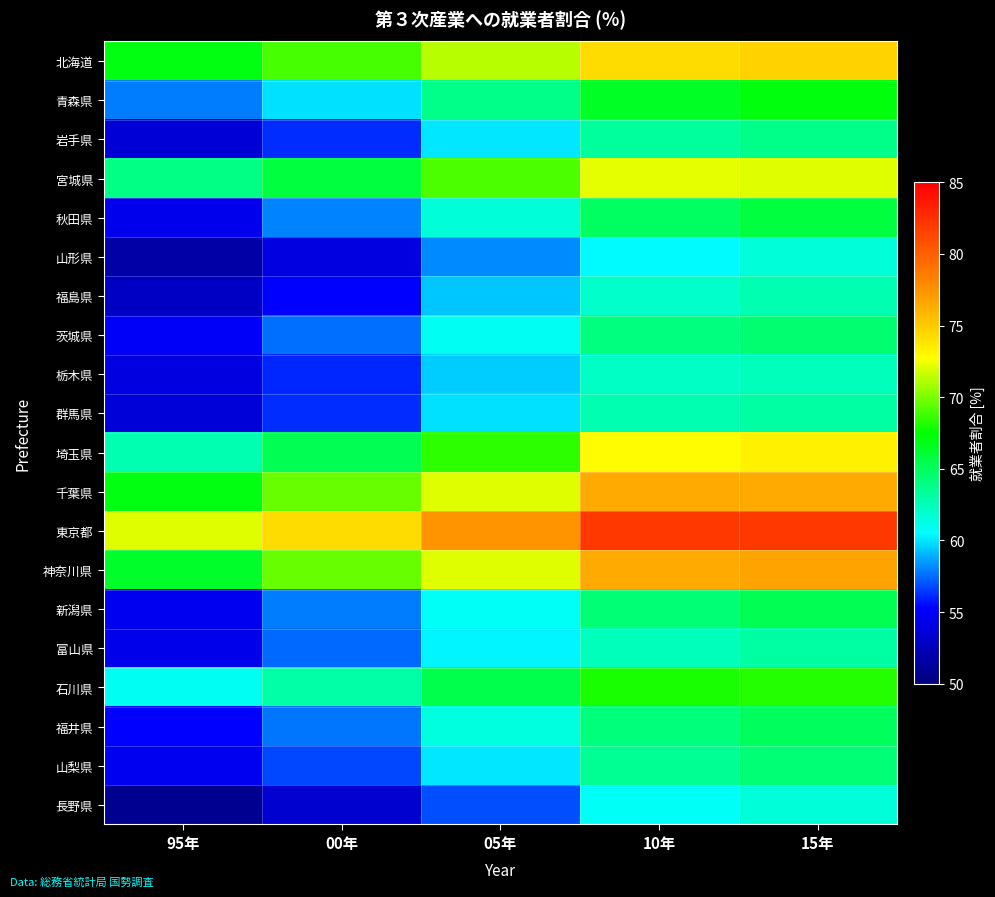

How many series are shown in this chart?

20